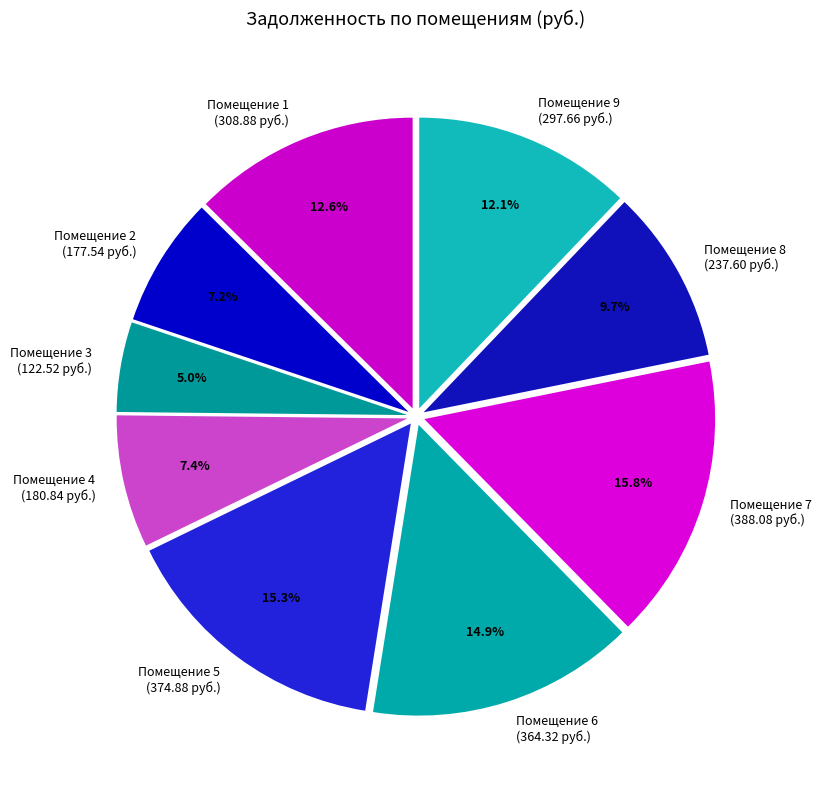

Rank the categories by value from highest to lowest.

7, 5, 6, 1, 9, 8, 4, 2, 3